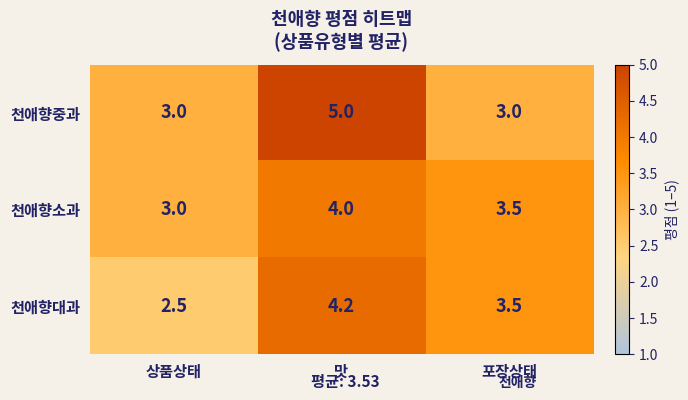

What is the spread (max minus min) of values at 상품상태?

0.5